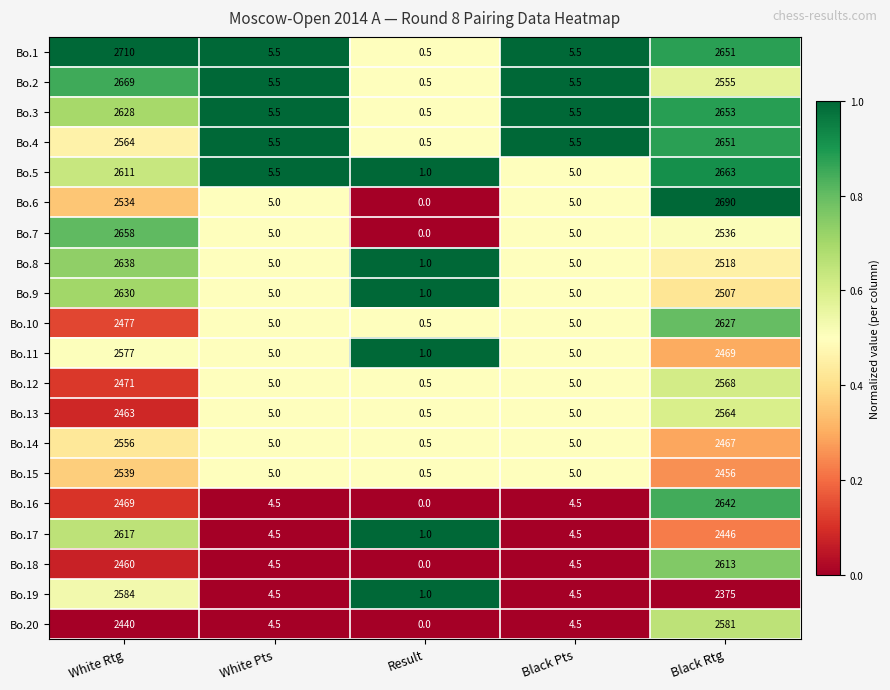

At which category does the chart reach its peak across all series?

White Rtg